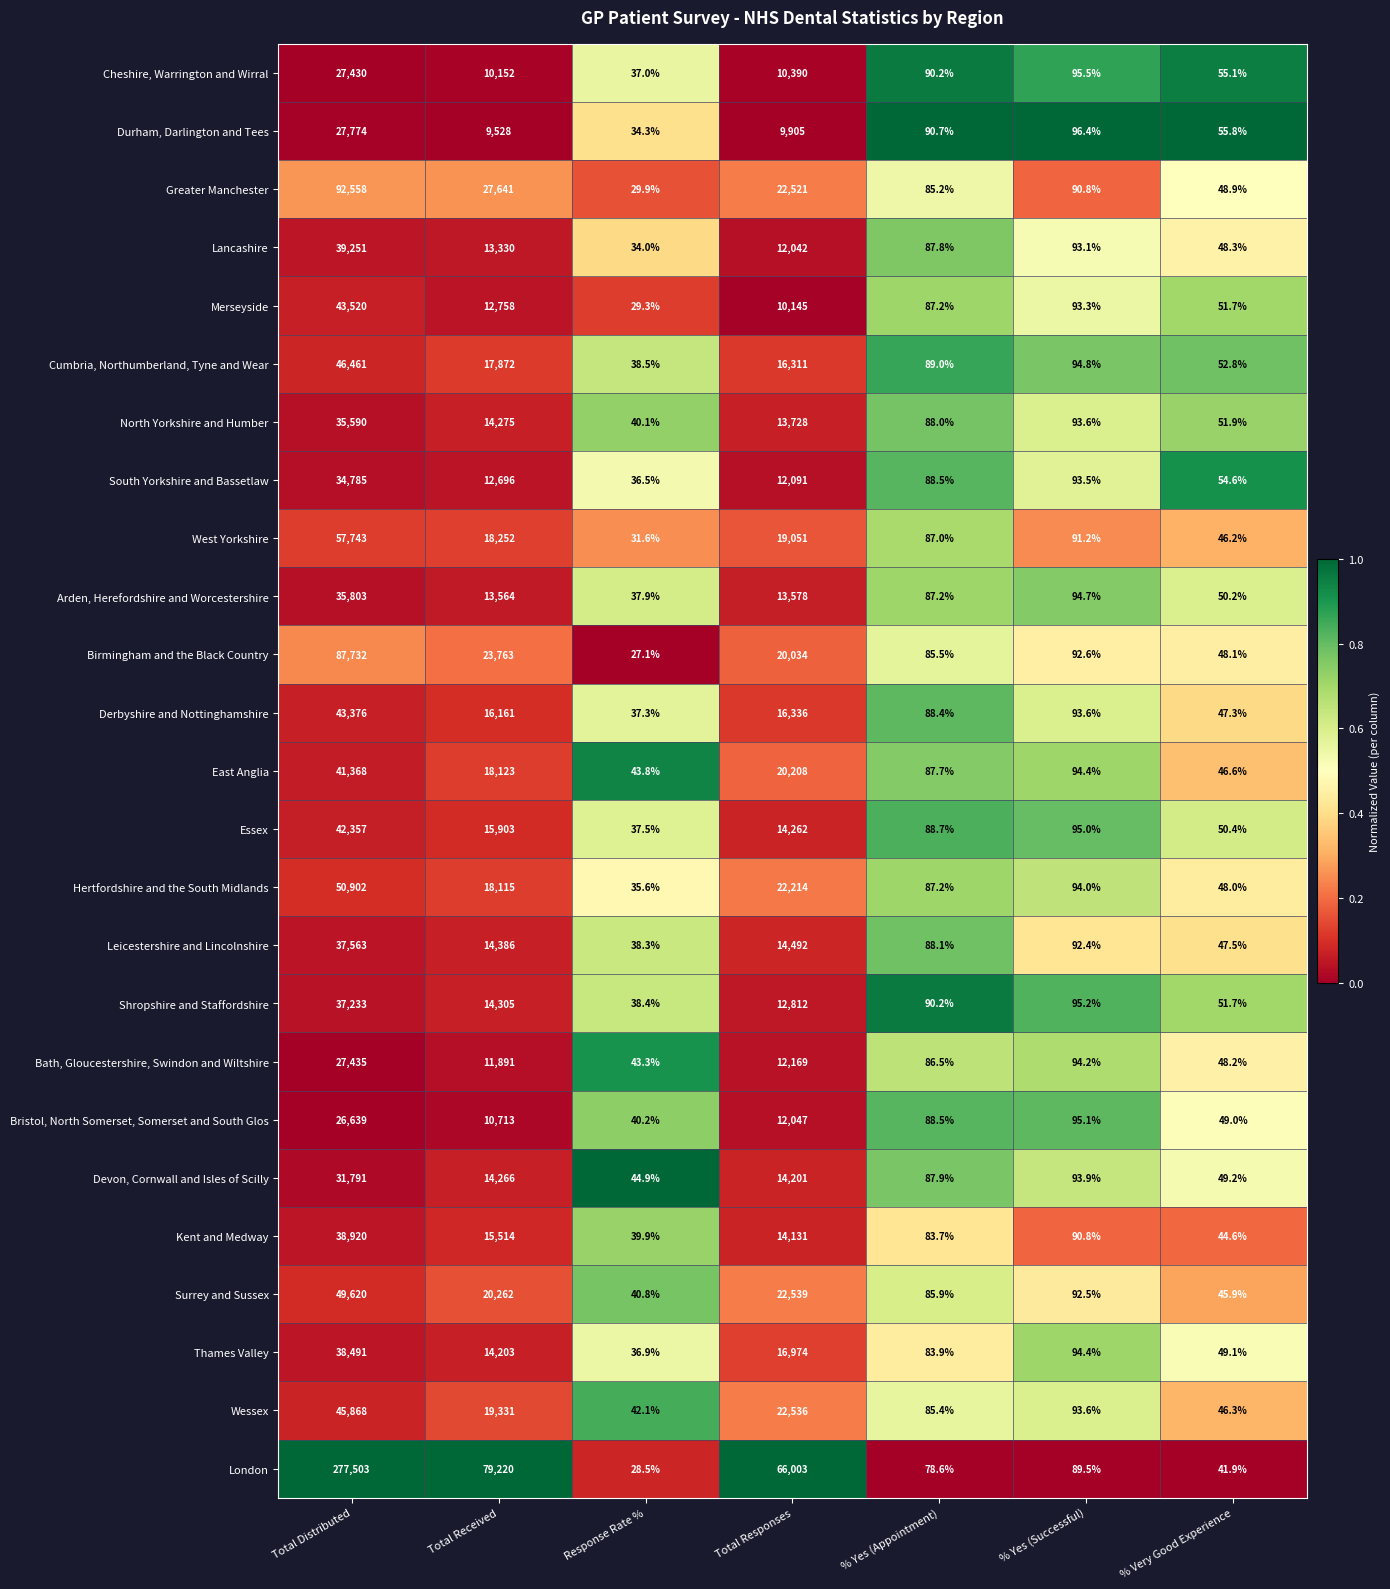

How many data points does each series have?

7